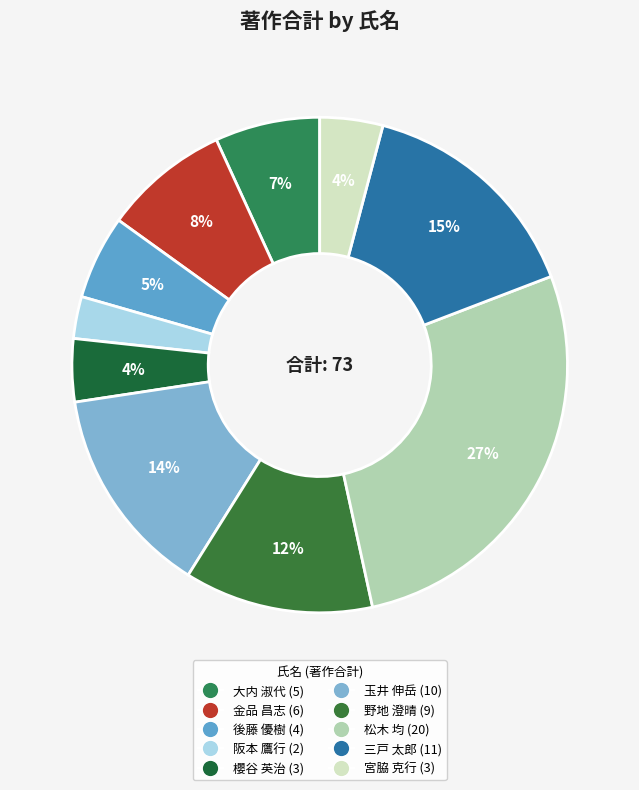

How many segments does this pie chart have?

10